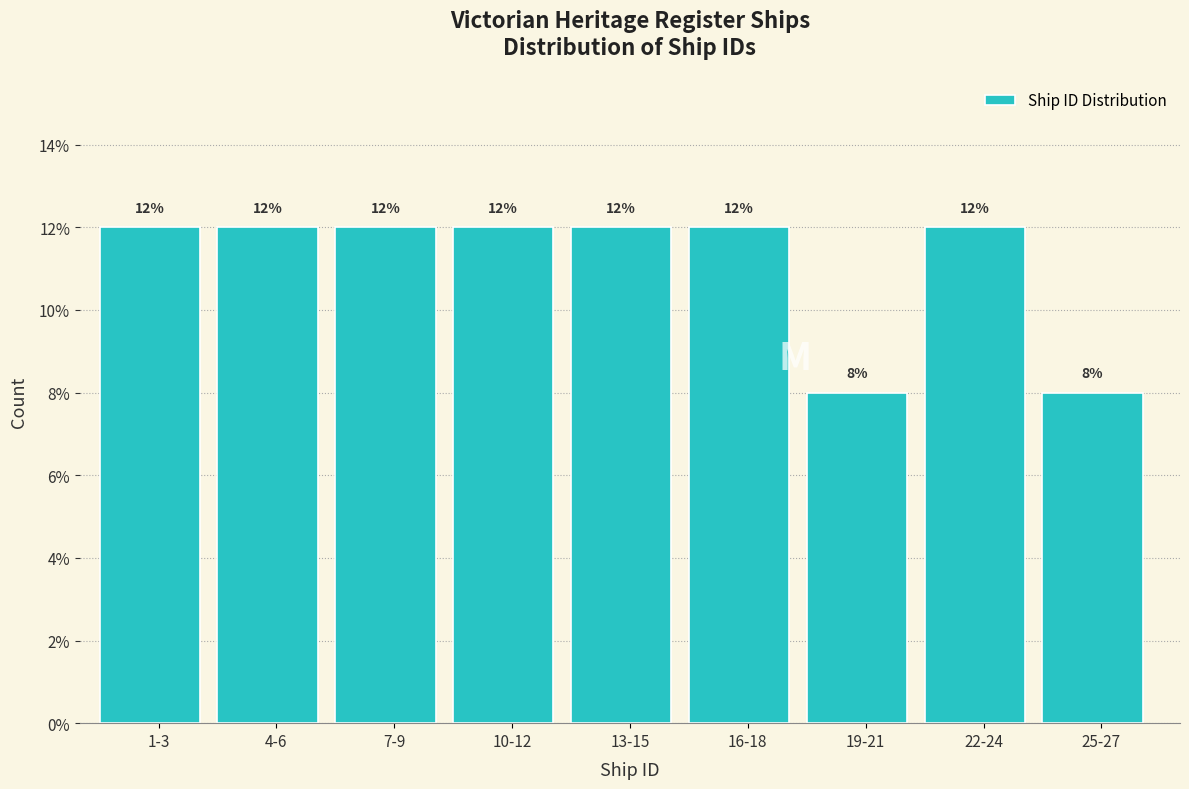

Reading right to left, extract all data points from this chart.

8	12	8	12	12	12	12	12	12